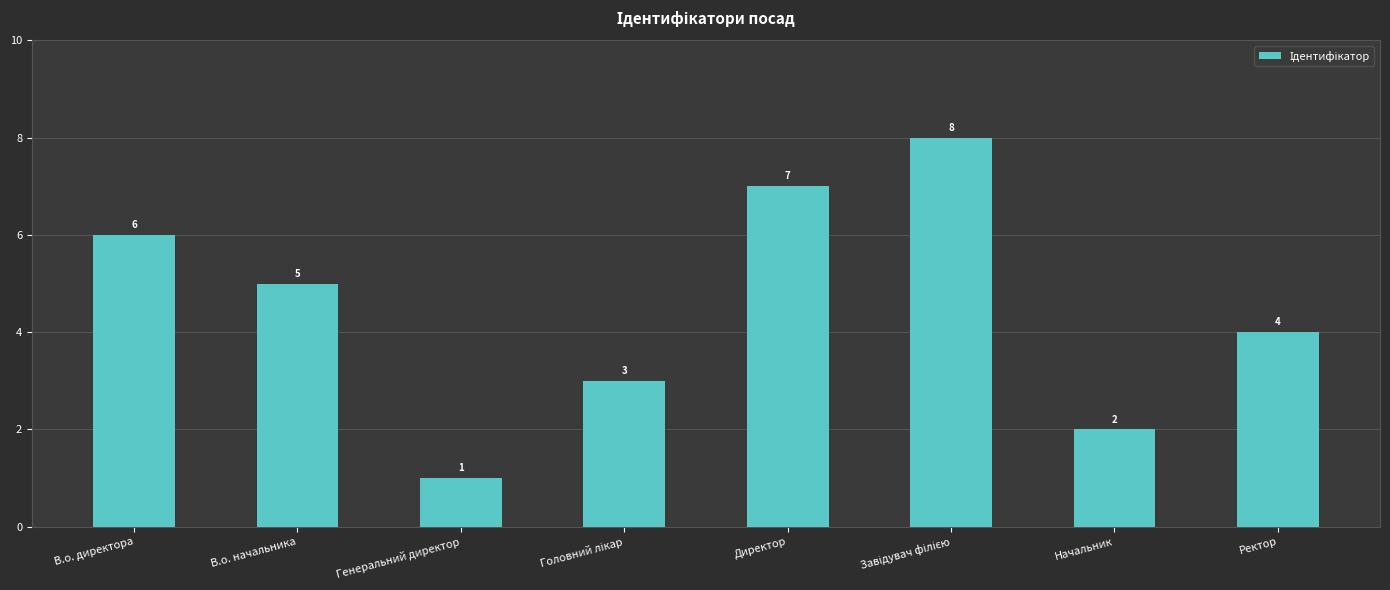

What is the difference between the maximum and second lowest values?

6